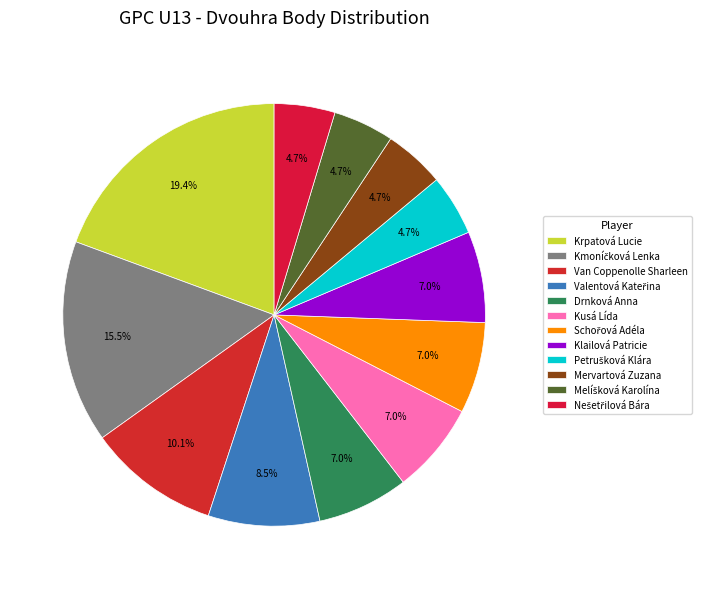

What percentage is NOT represented by Melíšková Karolína?

95.3%